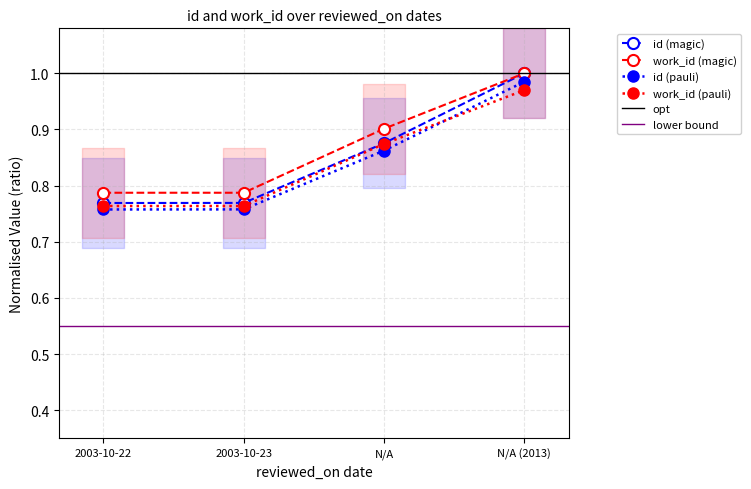

The work_id series shows 0.2 at 2003-10-22. True or false?

False